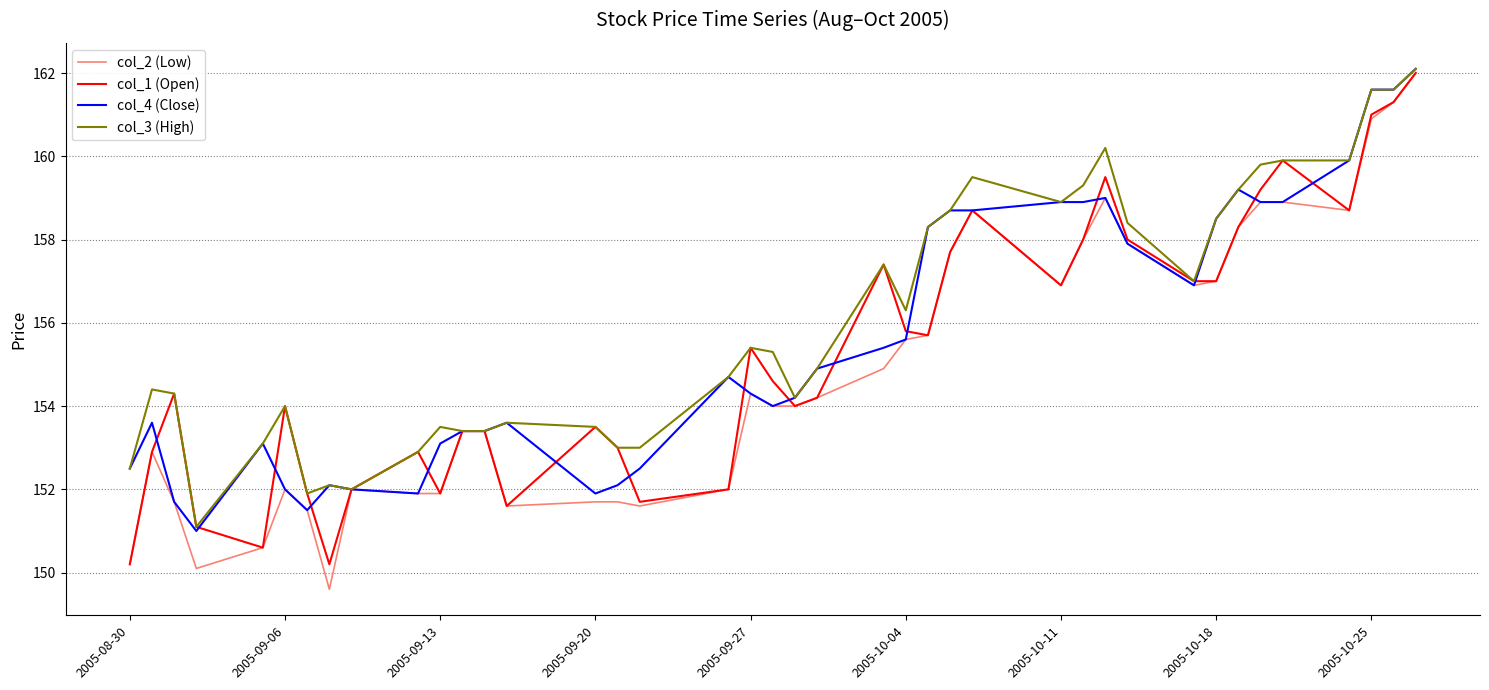

Count the number of data series in this chart.

4